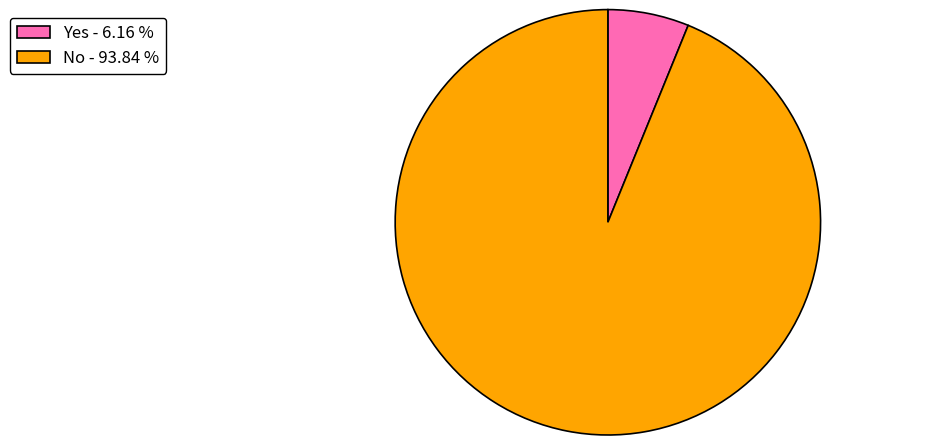

Which category has the biggest portion of the pie?

No